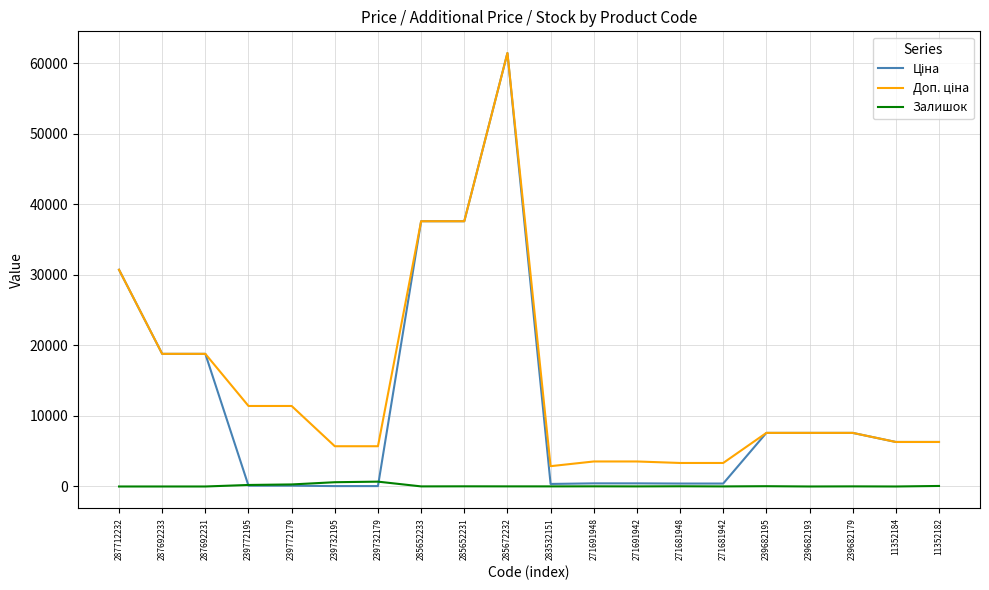

At which category is the sum across all series the highest?

285672232